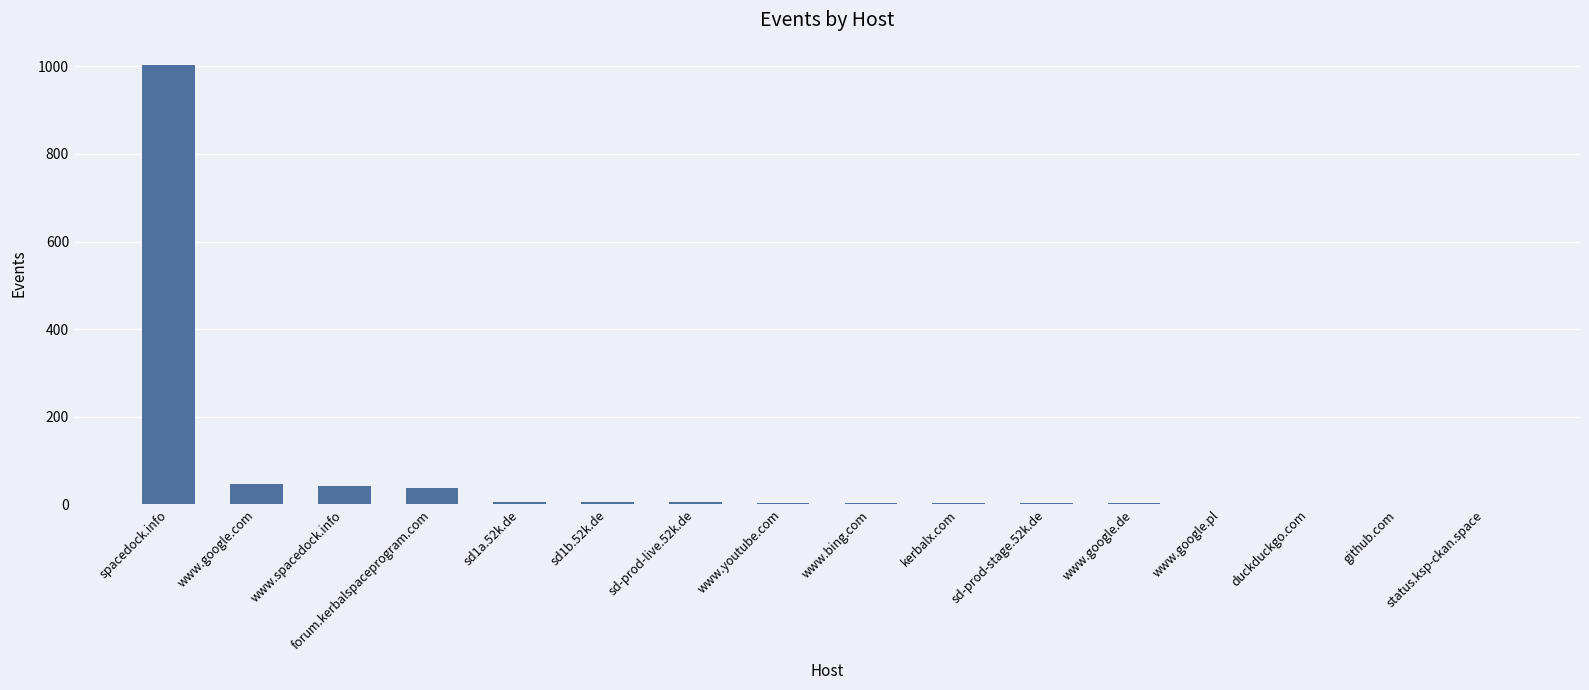

What is the sum of all values?

1163